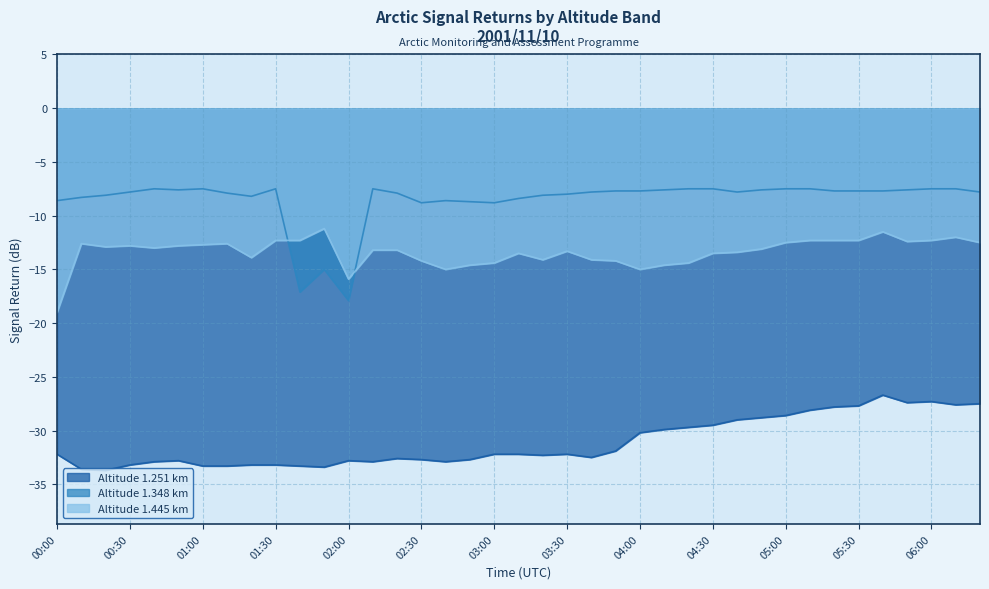

Where is 1.445 nearest to the value -15?

02:40